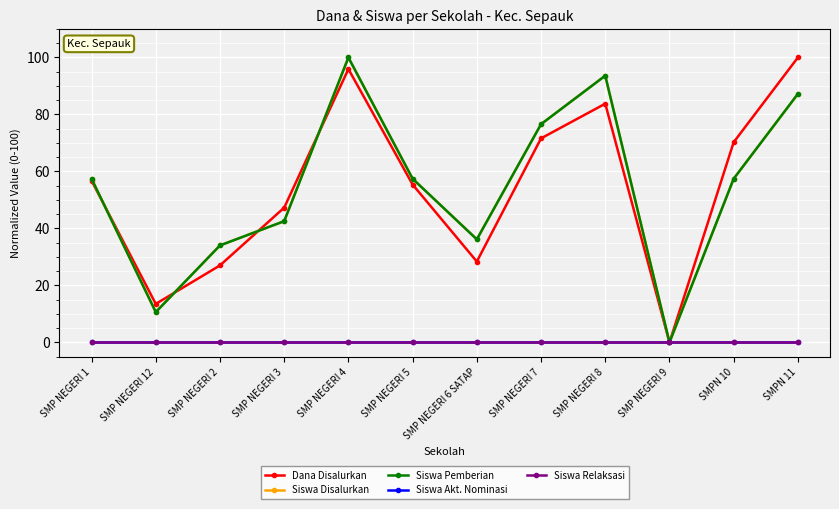

Rank the series at SMP NEGERI 8 from lowest to highest value.

Siswa Akt. Nominasi, Siswa Relaksasi, Dana Disalurkan, Siswa Disalurkan, Siswa Pemberian